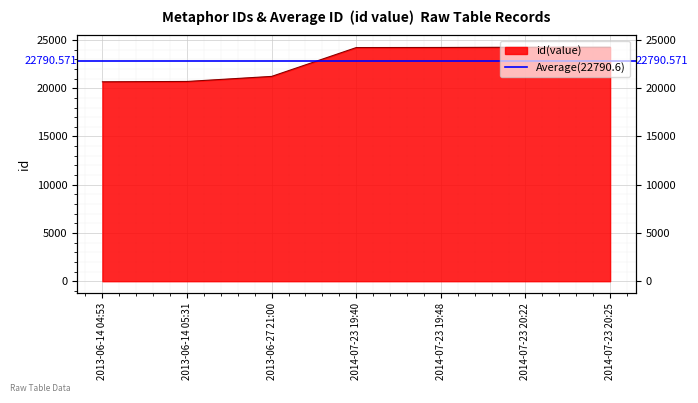

What is the change in value from 2013-06-27 21:00 to 2014-07-23 19:40?

+2989